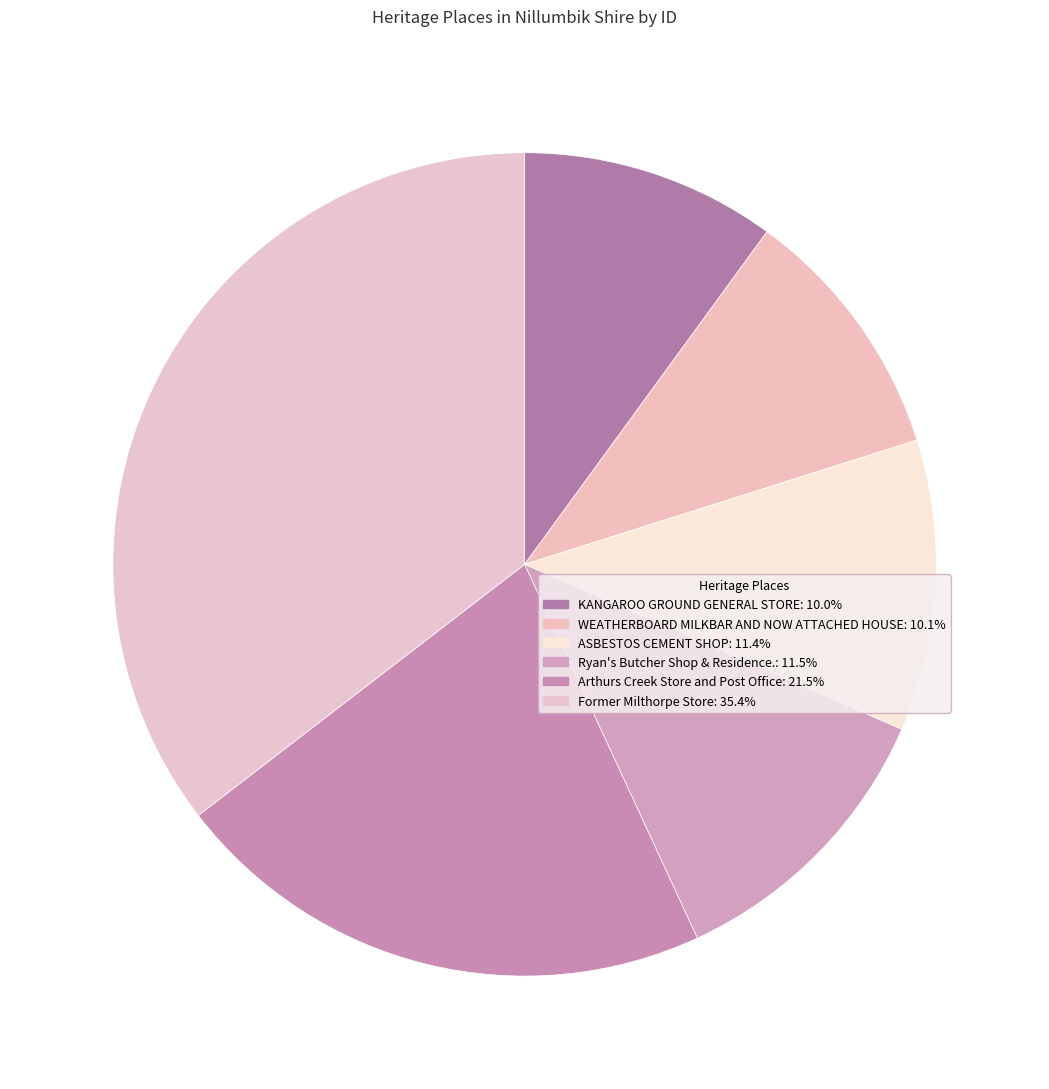

Combined, do WEATHERBOARD MILKBAR AND NOW ATTACHED HOUSE and KANGAROO GROUND GENERAL STORE account for over 50%?

No